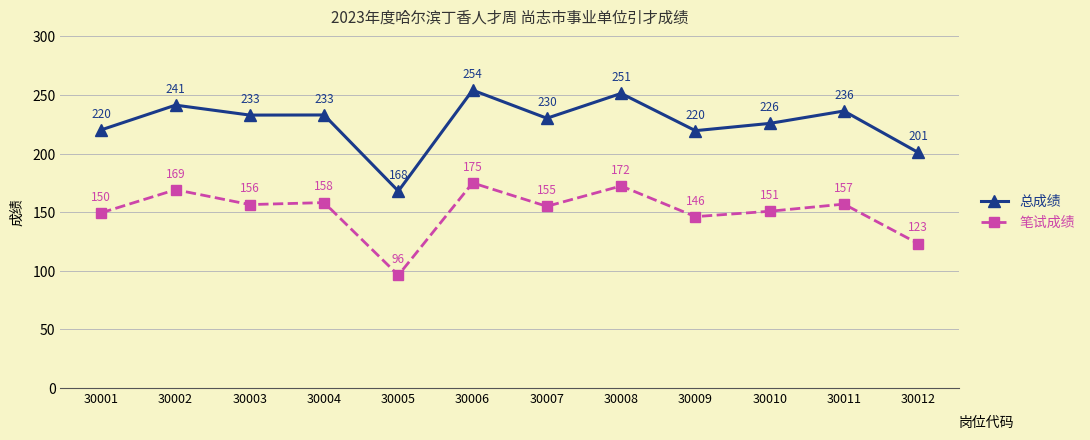

Which label corresponds to the smallest value in the chart?

30005